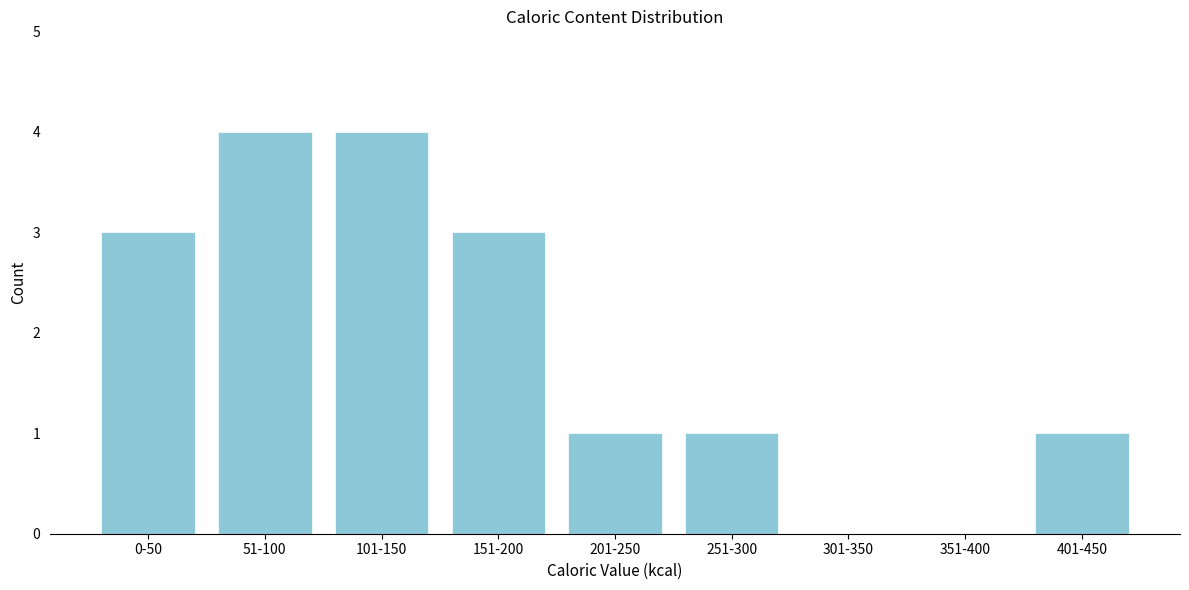

Reading left to right, what are all the values shown in this chart?

0-50=3	51-100=4	101-150=4	151-200=3	201-250=1	251-300=1	301-350=0	351-400=0	401-450=1